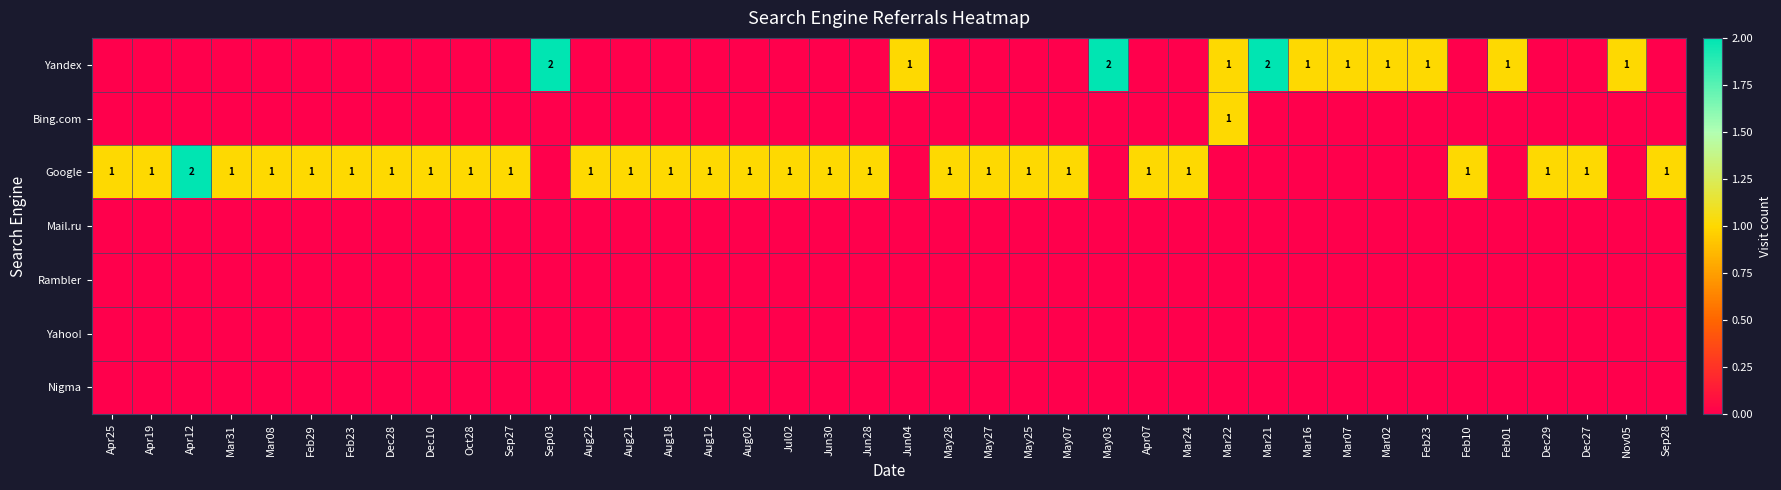

What is the difference between the highest and lowest values at Mar02?

1